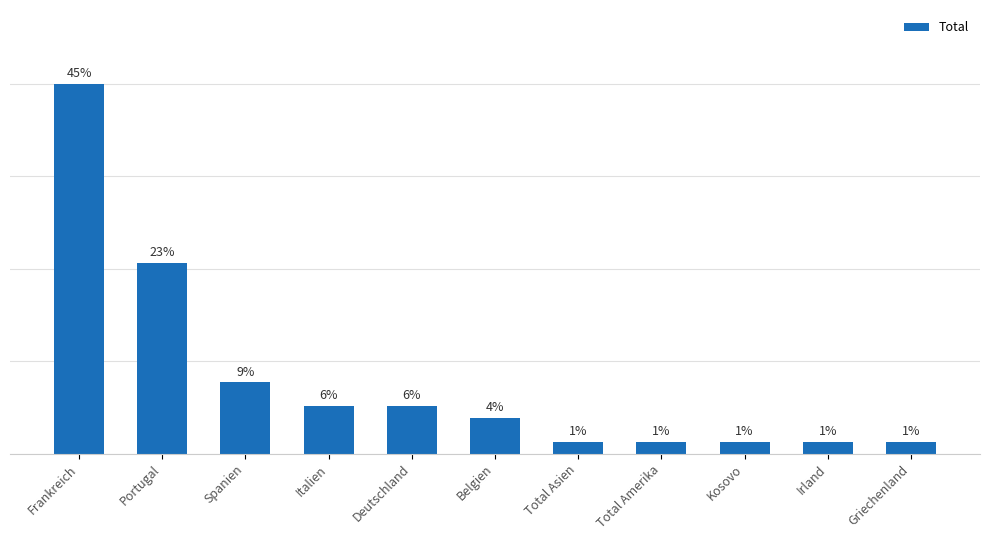

What is the label of the 9th bar from the left?

Kosovo